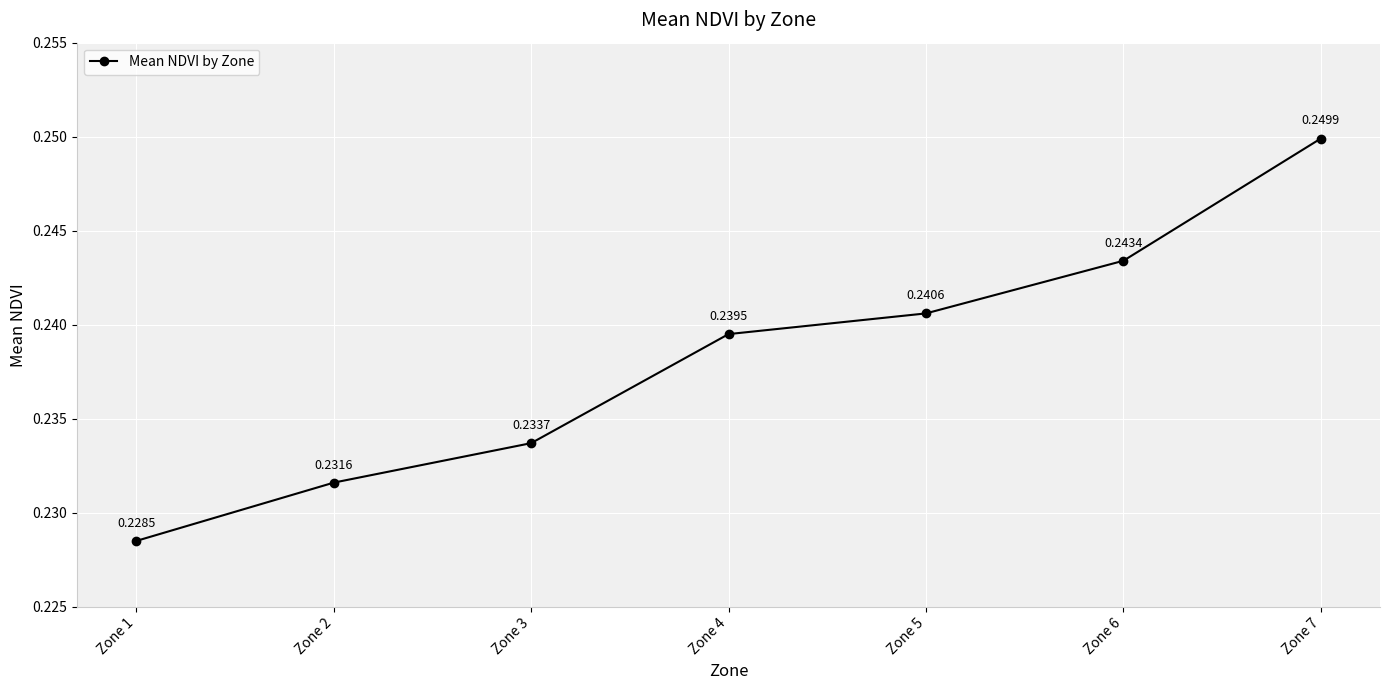

Between Zone 3 and Zone 4, which is larger?

Zone 4